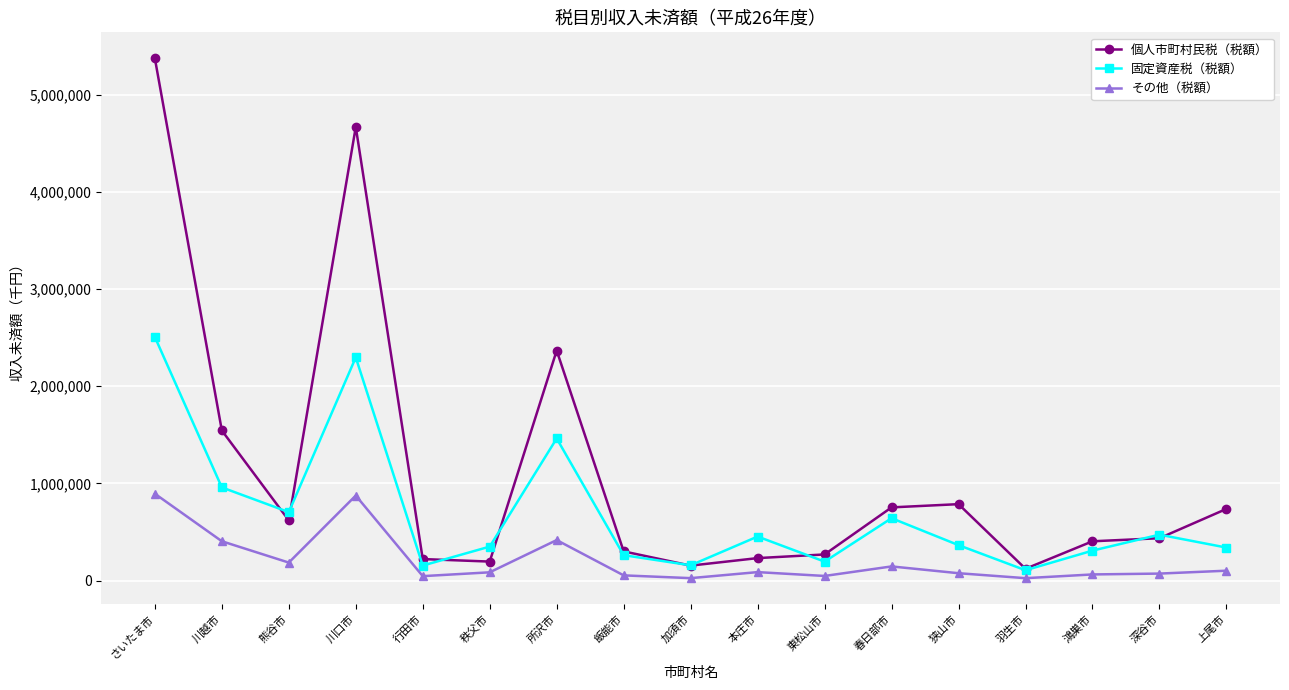

True or false: 固定資産税（税額） has more than 1 points higher than both neighbors.

True